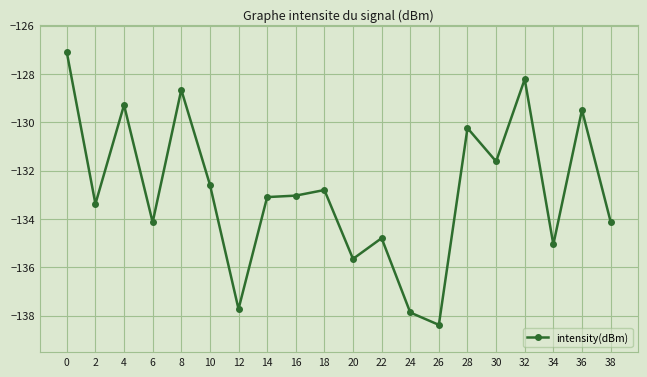

The value at 32 is -190.5. True or false?

False